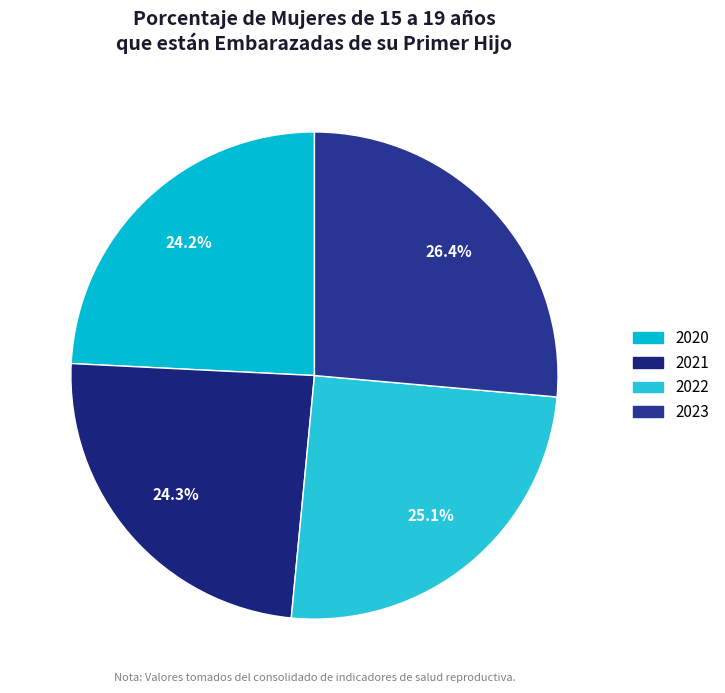

Count the number of slices in the pie.

4